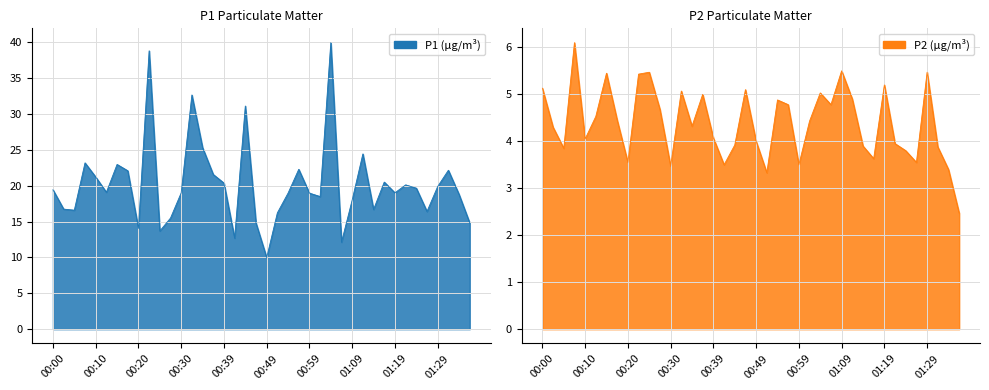

What is the approximate value of P1 at 01:24?

19.7